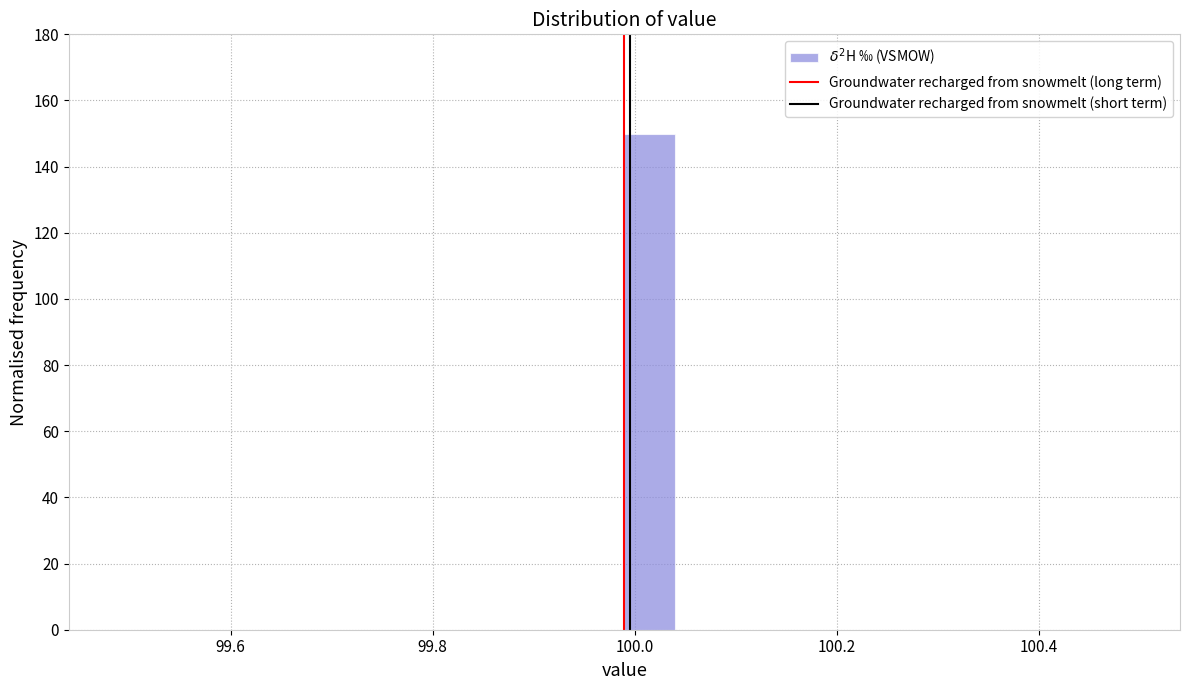

Around what value on the x-axis is the tallest bar? Give the approximate position of its centre, as read against the axis.

100.02